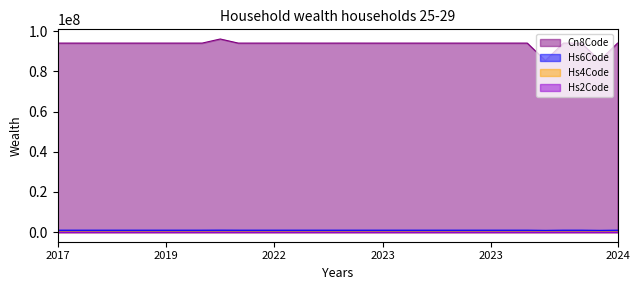

True or false: Hs2Code has a value of 49 at 2023.

False